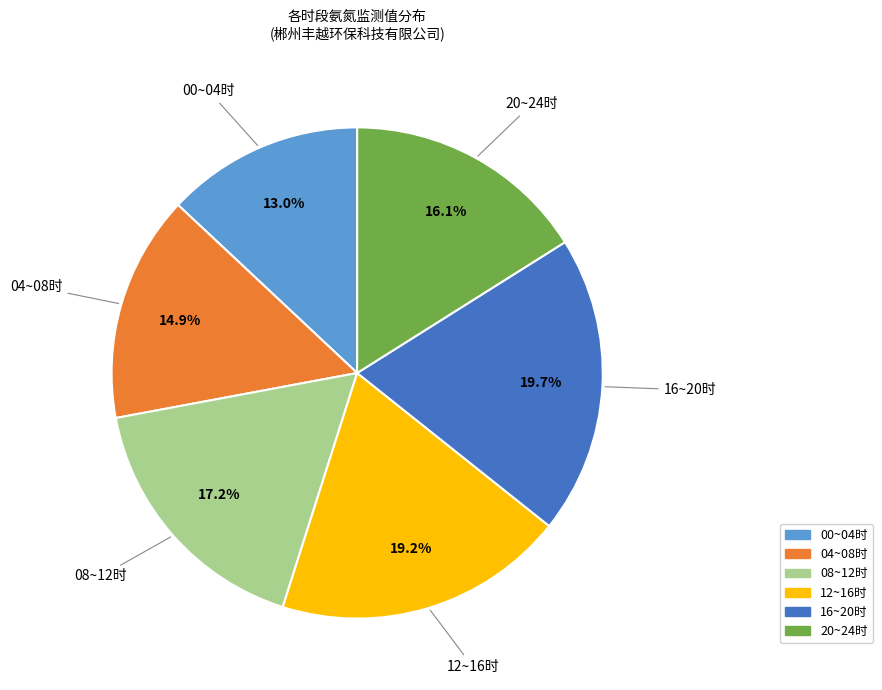

Approximately how many times larger is the value at 16~20时 compared to 08~12时?

1.1